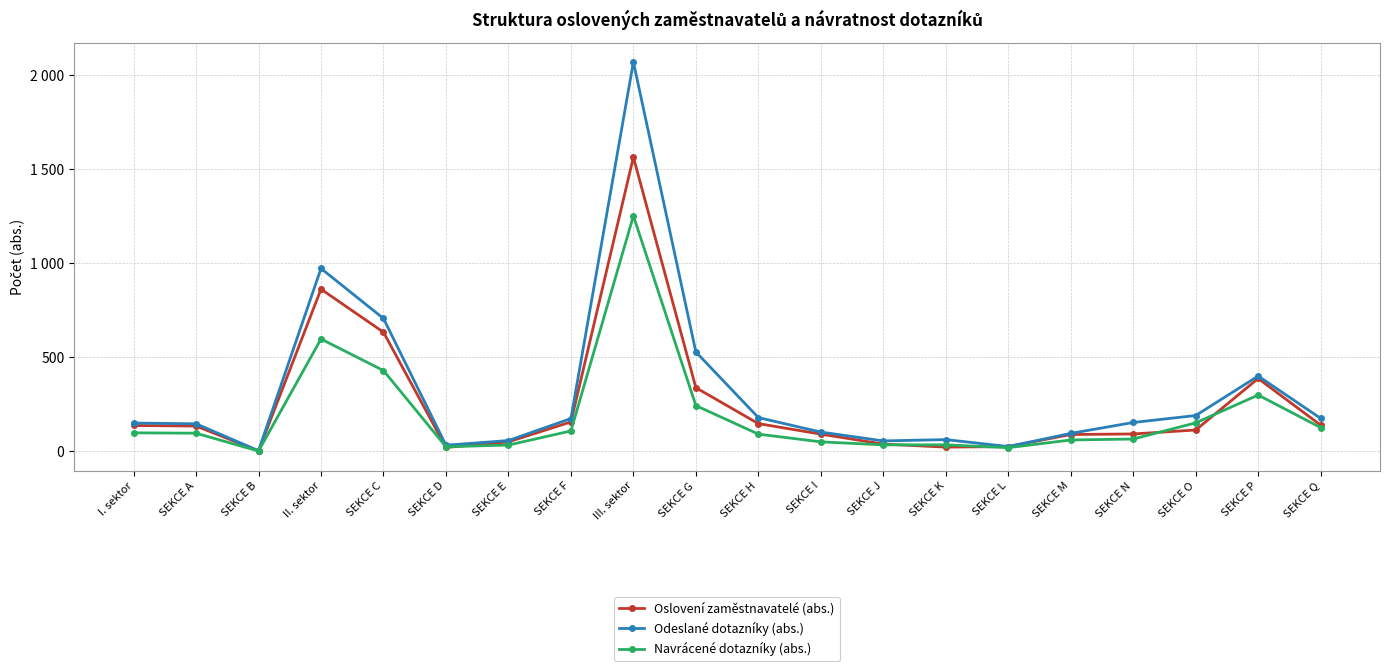

Does the chart have visible grid lines?

Yes